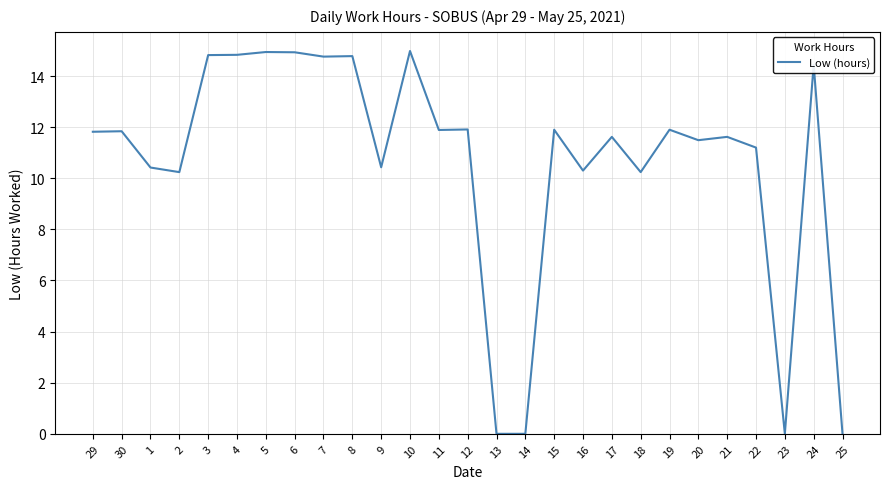

True or false: the data shows -4.7 at 25.

False